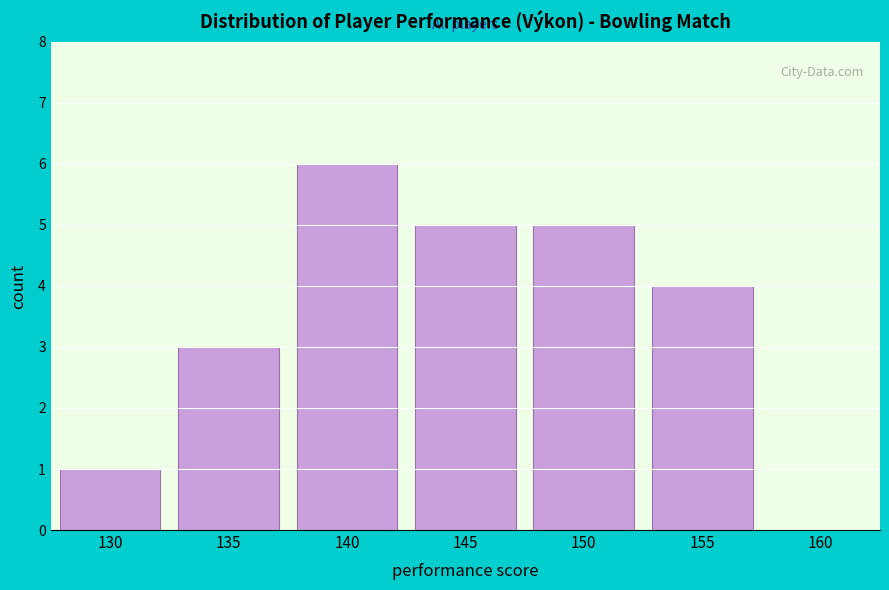

Reading left to right, what are all the values shown in this chart?

130=1	135=3	140=6	145=5	150=5	155=4	160=0